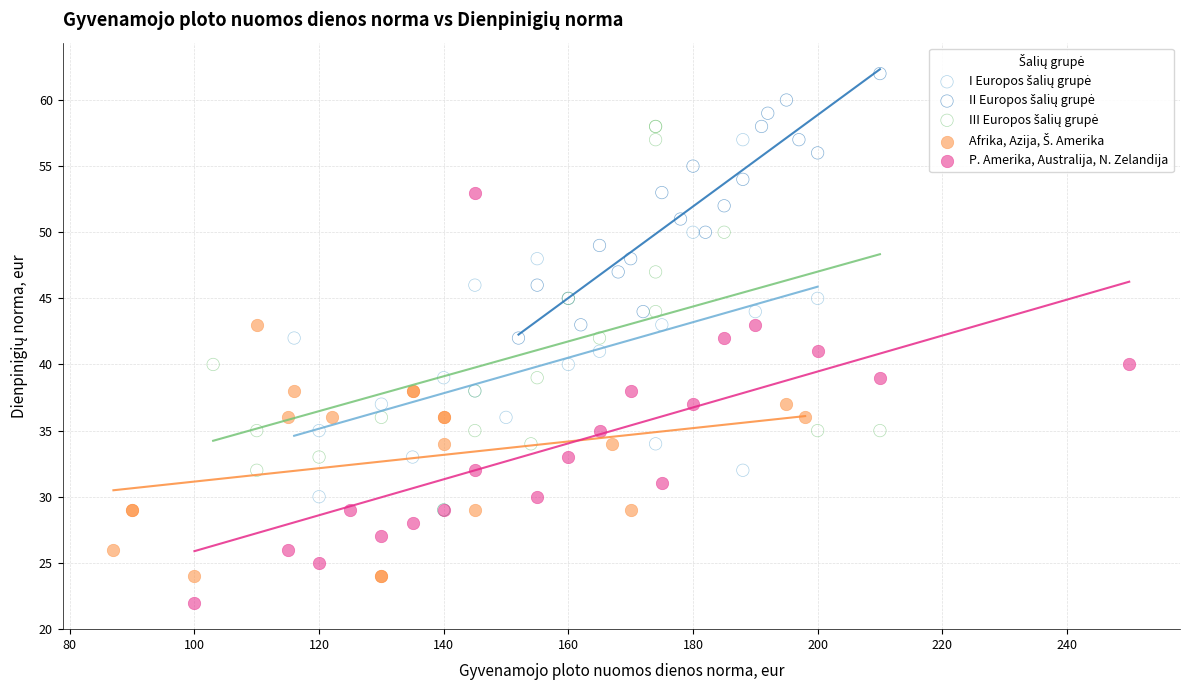

Which series reaches the minimum Y coordinate?

P. Amerika, Australija, N. Zelandija